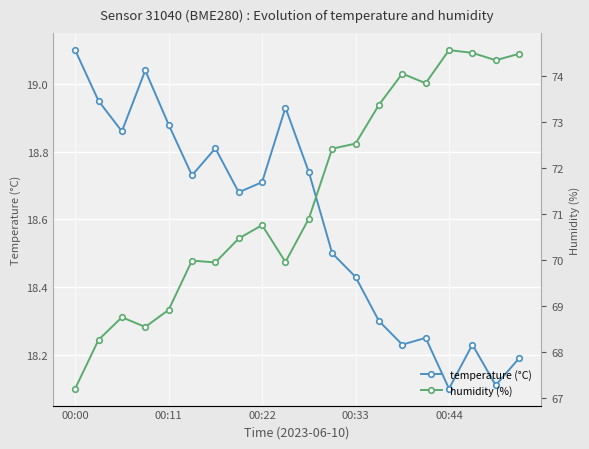

Which category has the highest value in the temperature (°C) series?

00:00